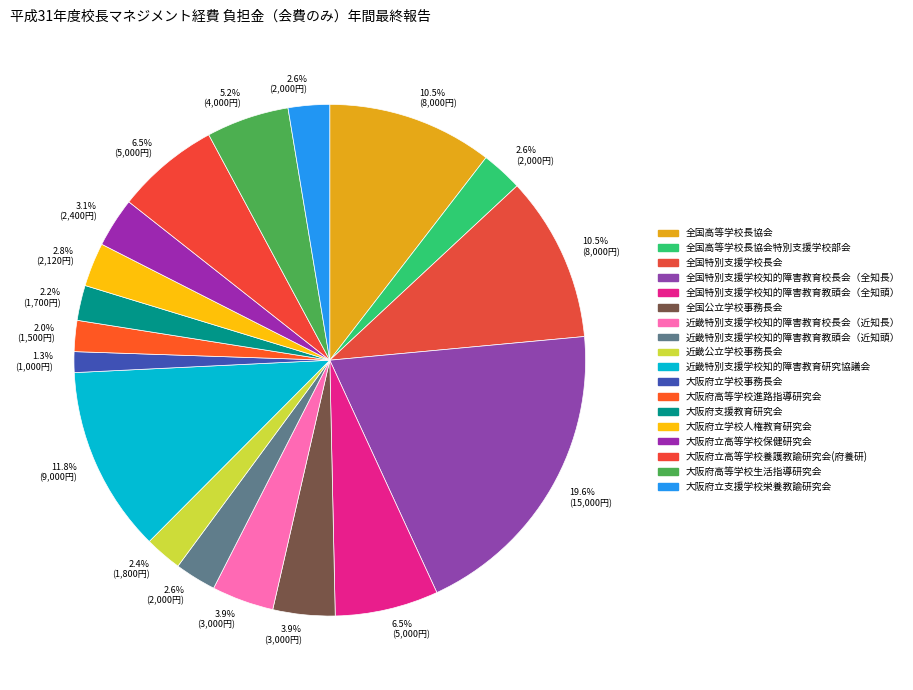

True or false: 大阪府立支援学校栄養教諭研究会 accounts for 1% of the total.

False